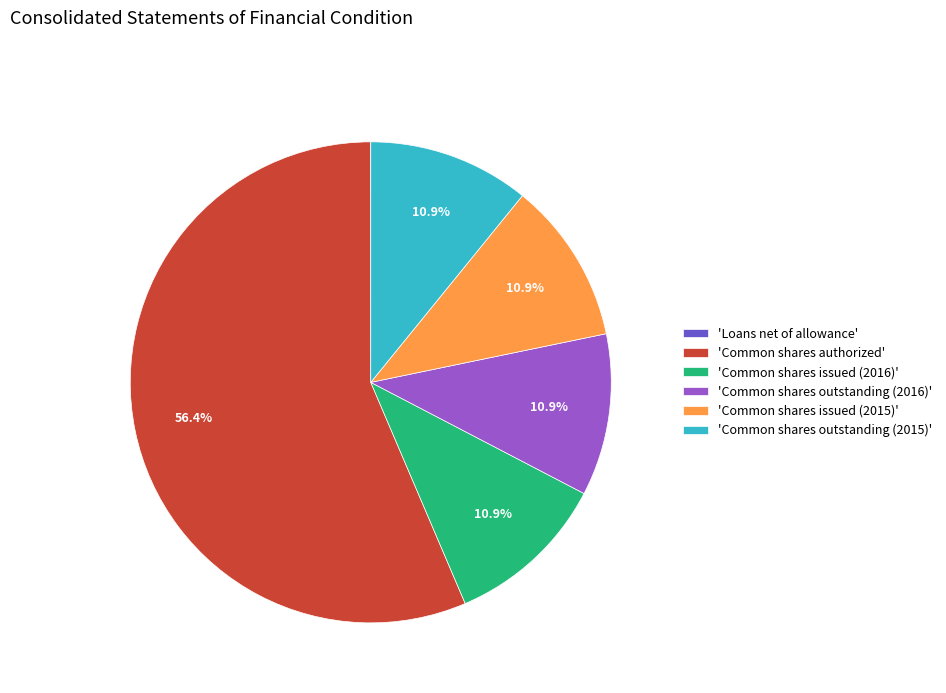

How much of the chart is everything except 'Common shares authorized'?

43.6%